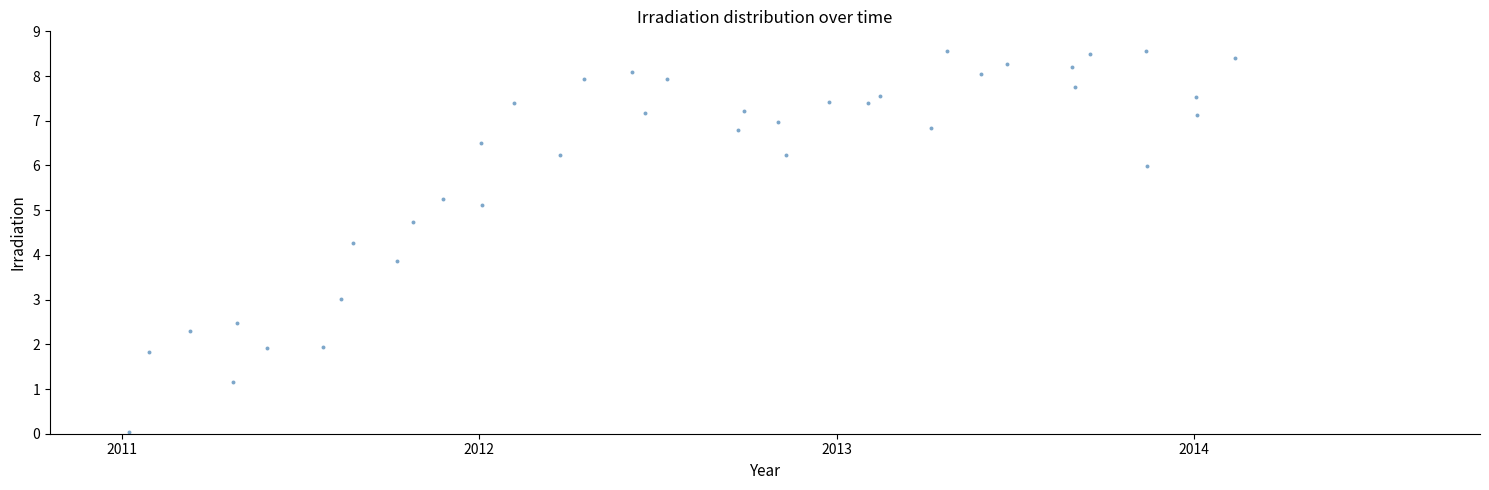

What Y value in the scatter plot is closest to 4?

3.9